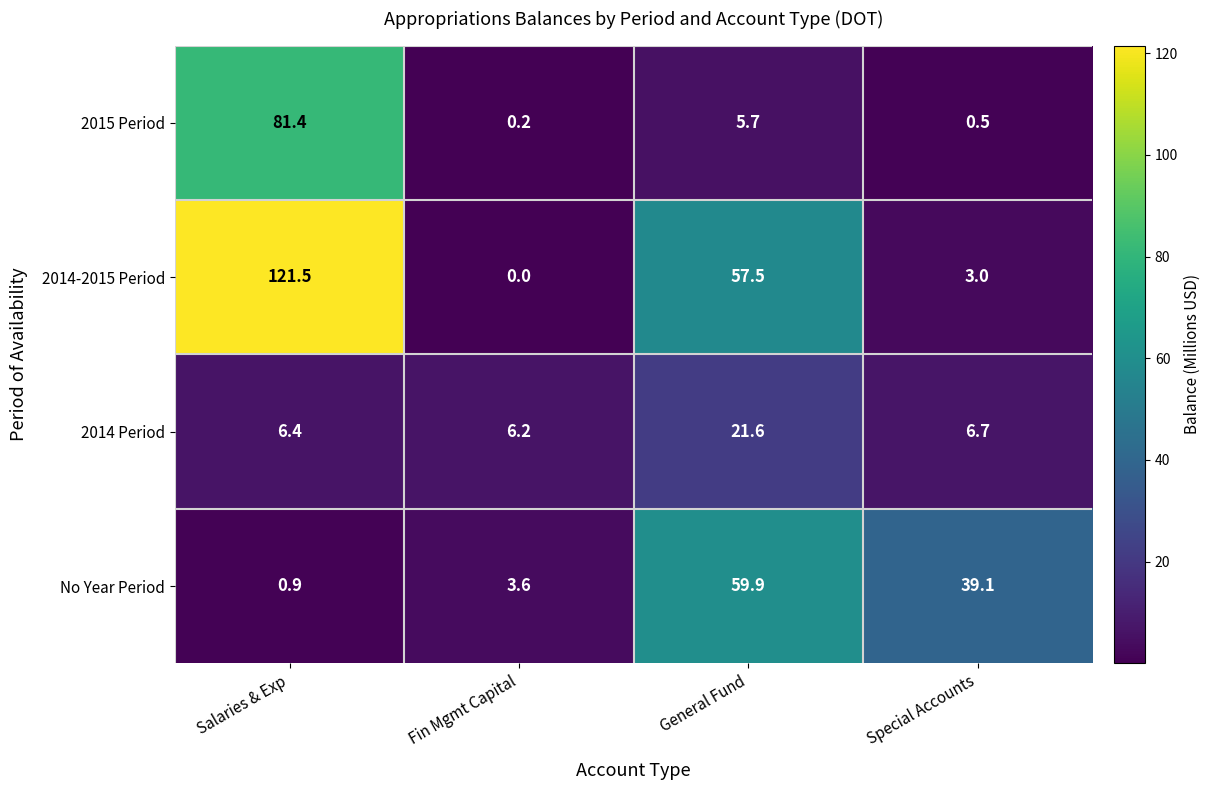

The 2015 Period series shows 22.7 at Salaries & Exp. True or false?

False